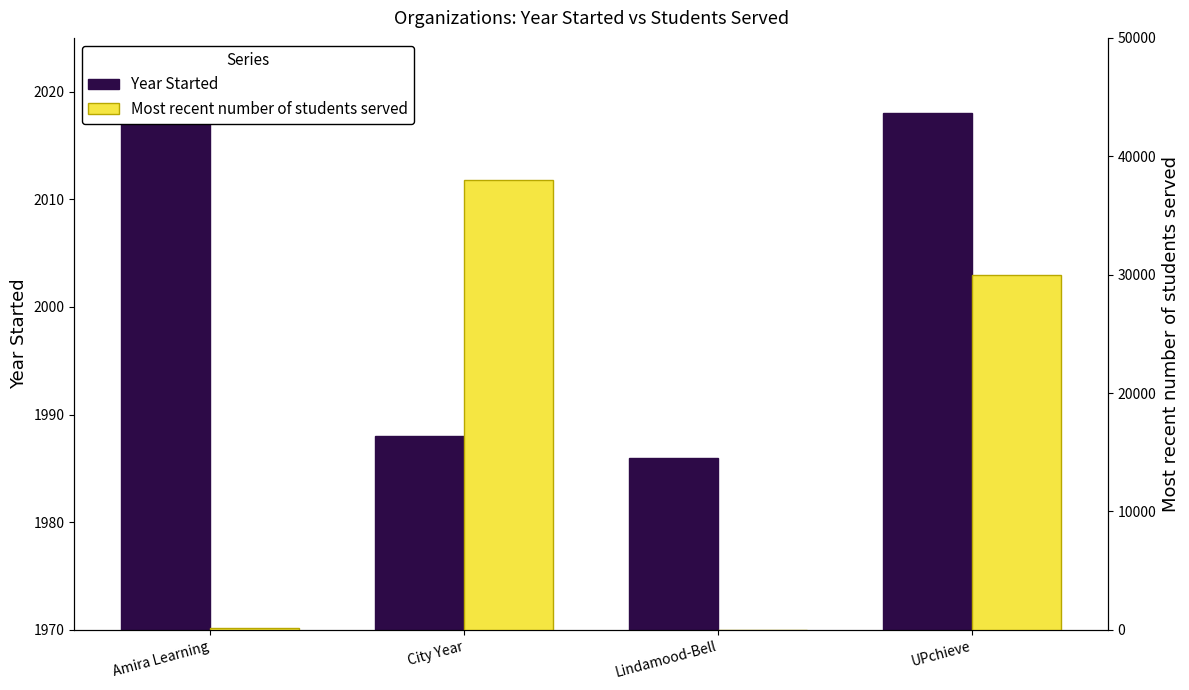

What is the highest value of the Most recent number of students served series?

38000